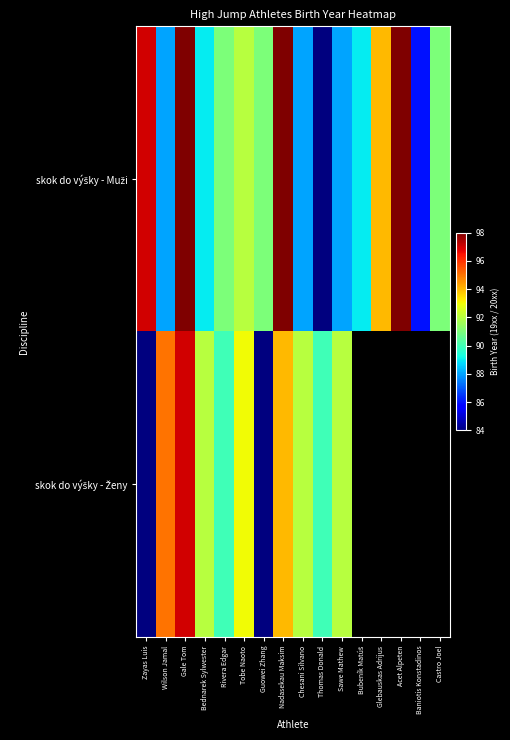

What is the sum of all skok do výšky - Muži values?

1462.0